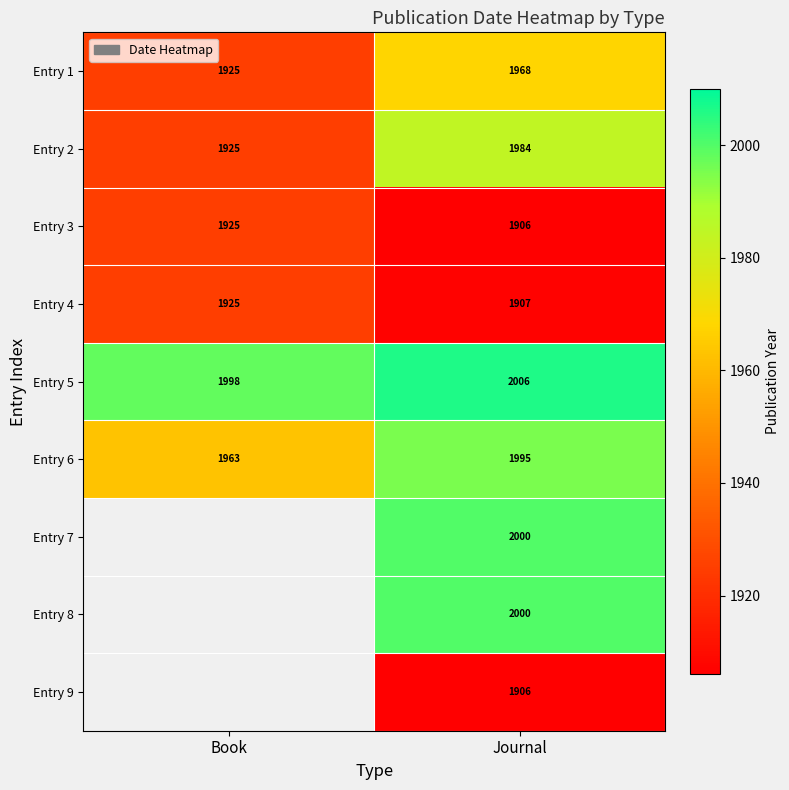

Where is Entry 3 nearest to the value 1915?

Journal